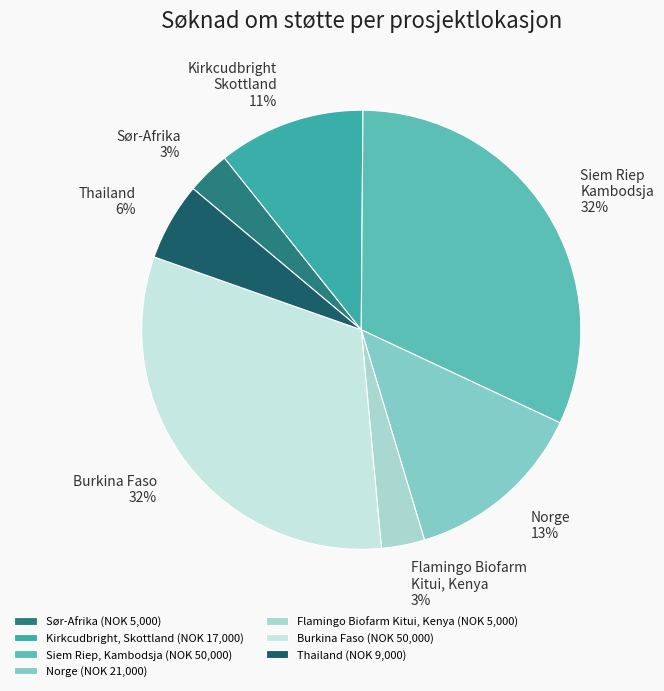

Is Kirkcudbright, Skottland the majority of the pie?

No